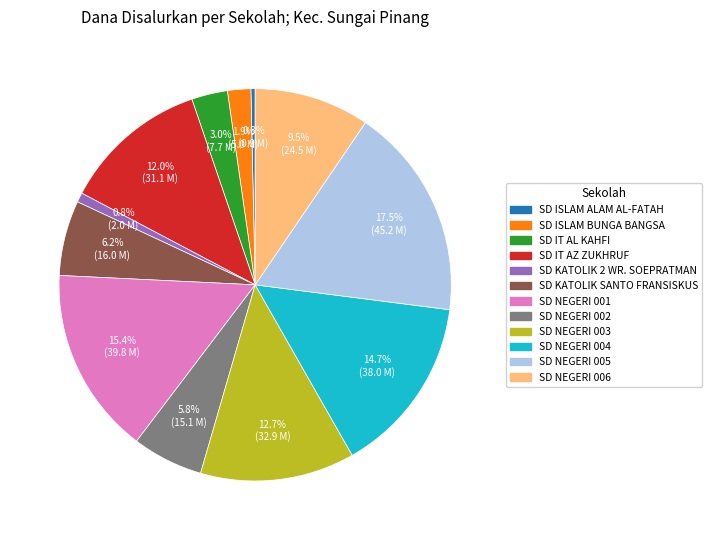

How many slices are in this pie chart?

12